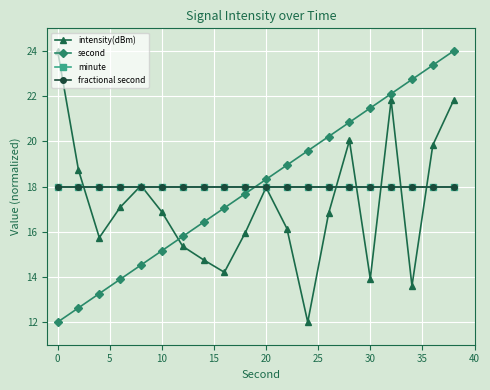

Which series has the largest range (max minus min)?

intensity(dBm)